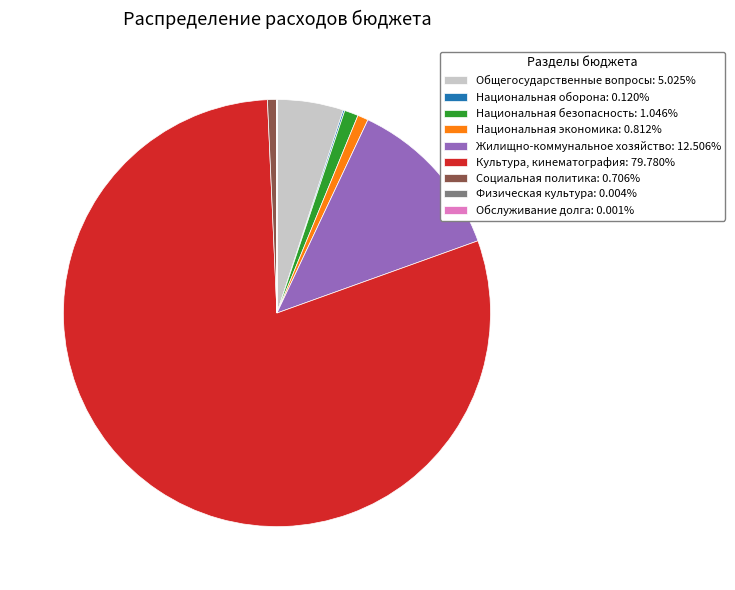

Does Культура, кинематография: 79.780% represent more than half of the total?

Yes